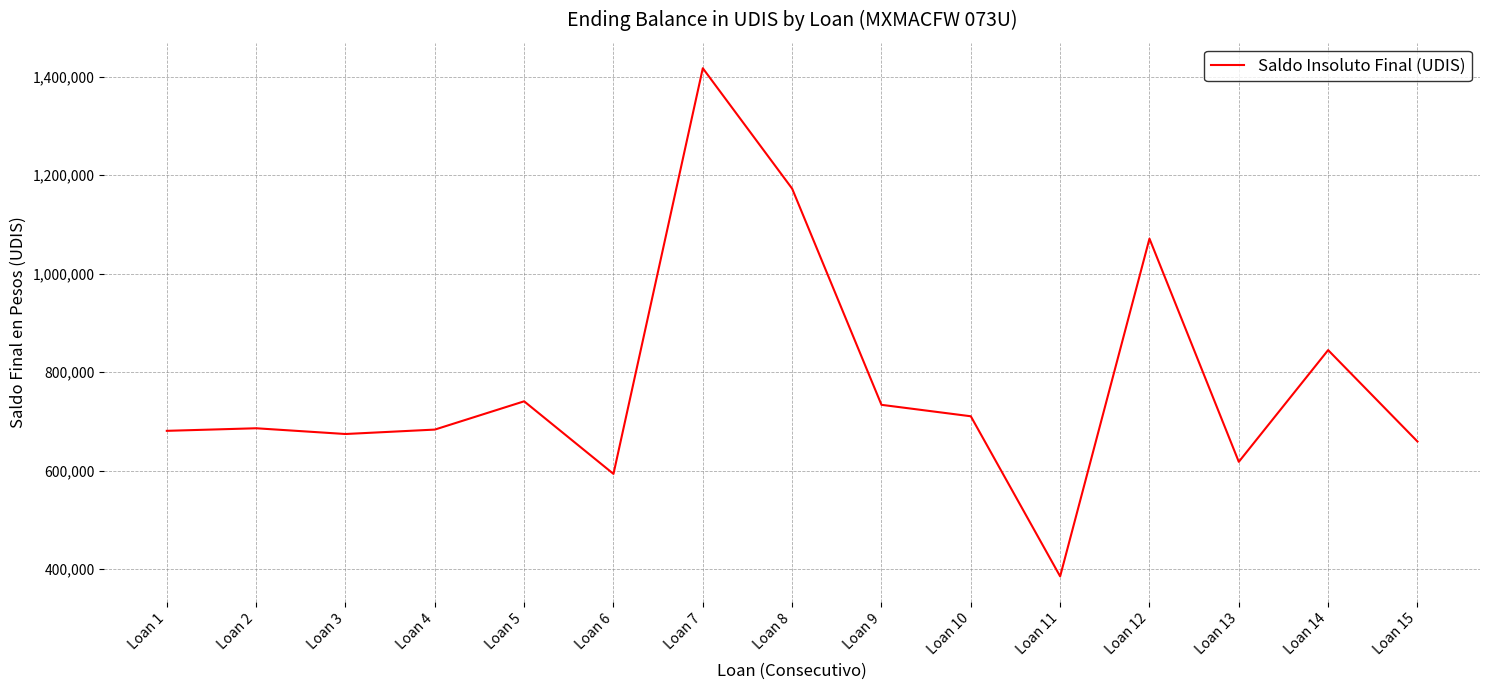

What is the approximate value at Loan 15?

659040.3